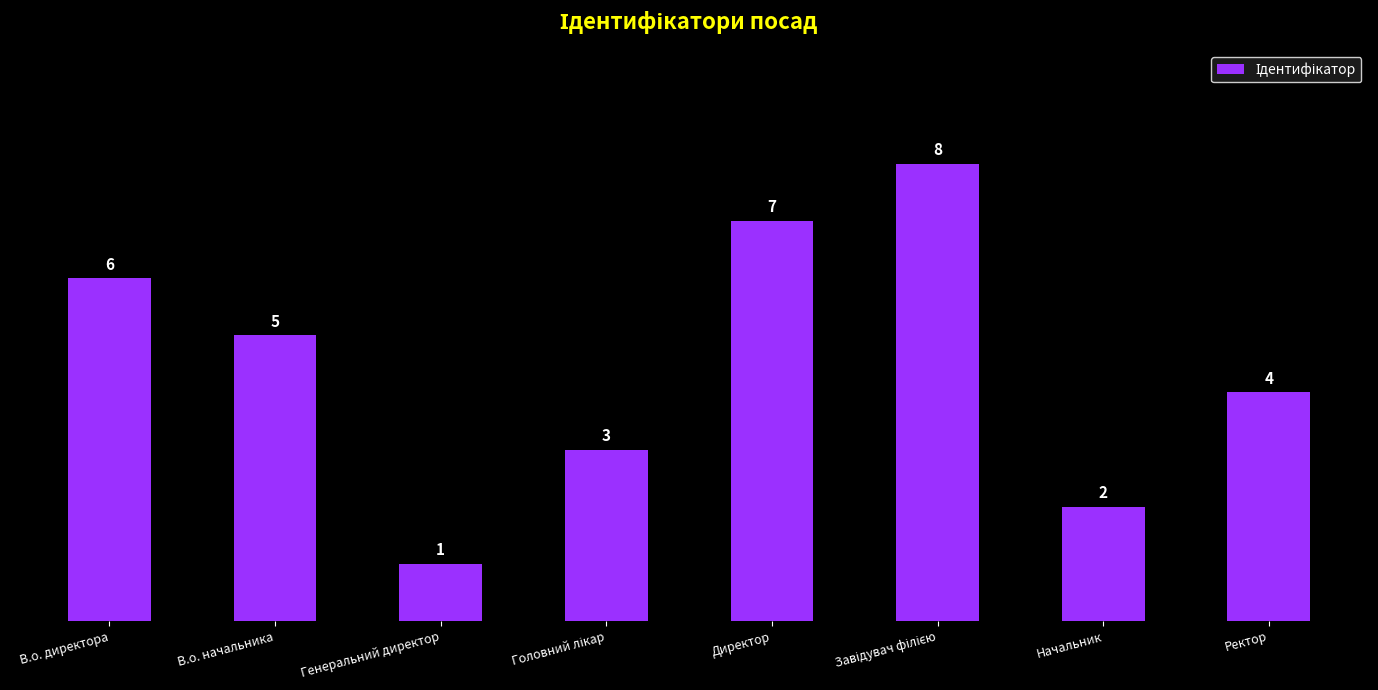

What is the difference between the maximum and minimum values?

7